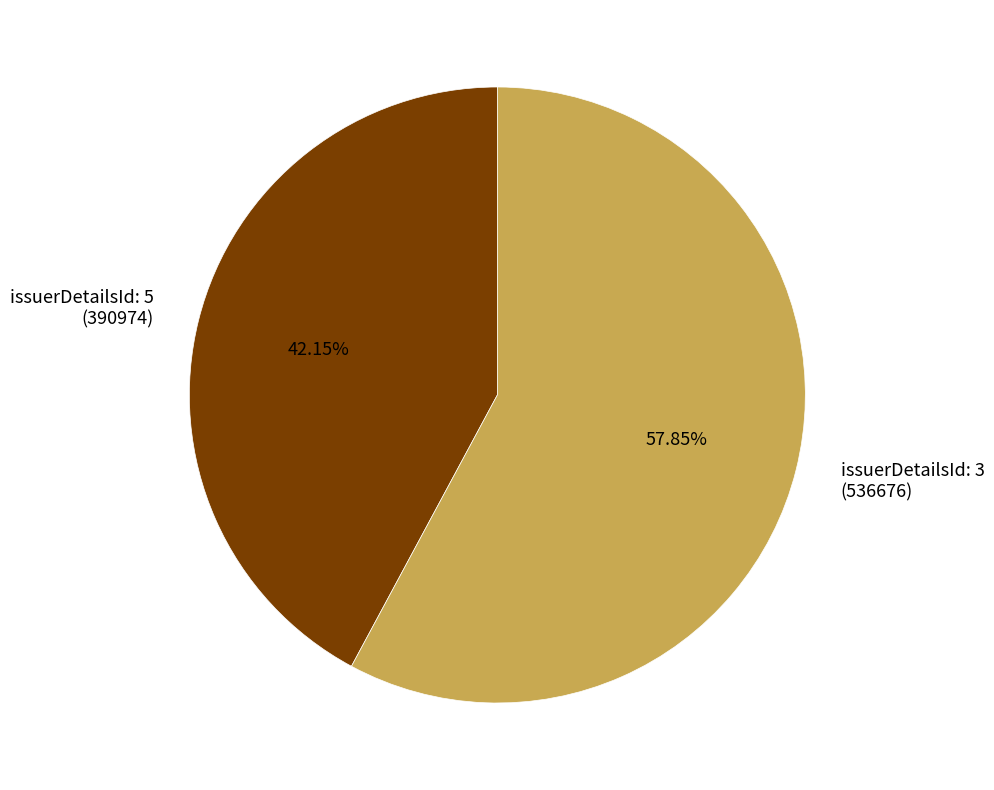

Count the number of slices in the pie.

2